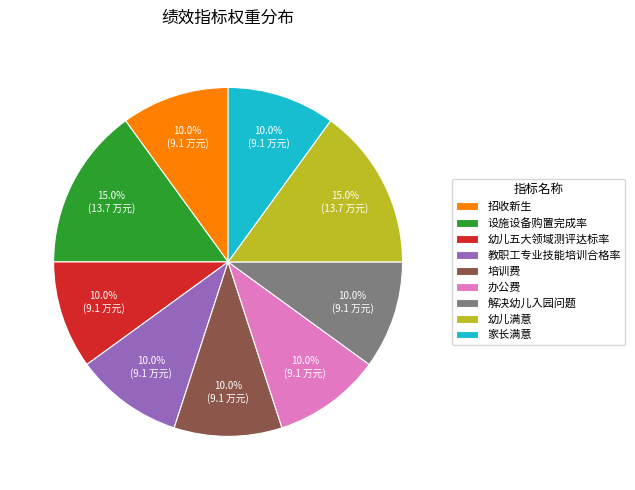

To the nearest percent, what is the combined percentage of 培训费 and 幼儿满意?

25%